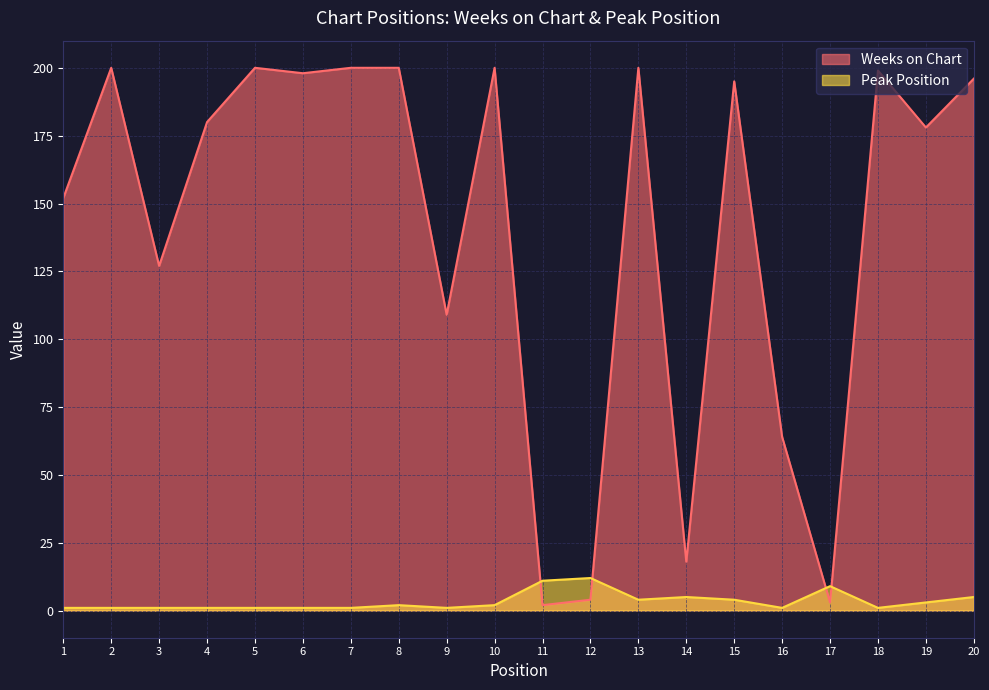

In Weeks on Chart, how many points are lower than both neighbors (excluding endpoints)?

7